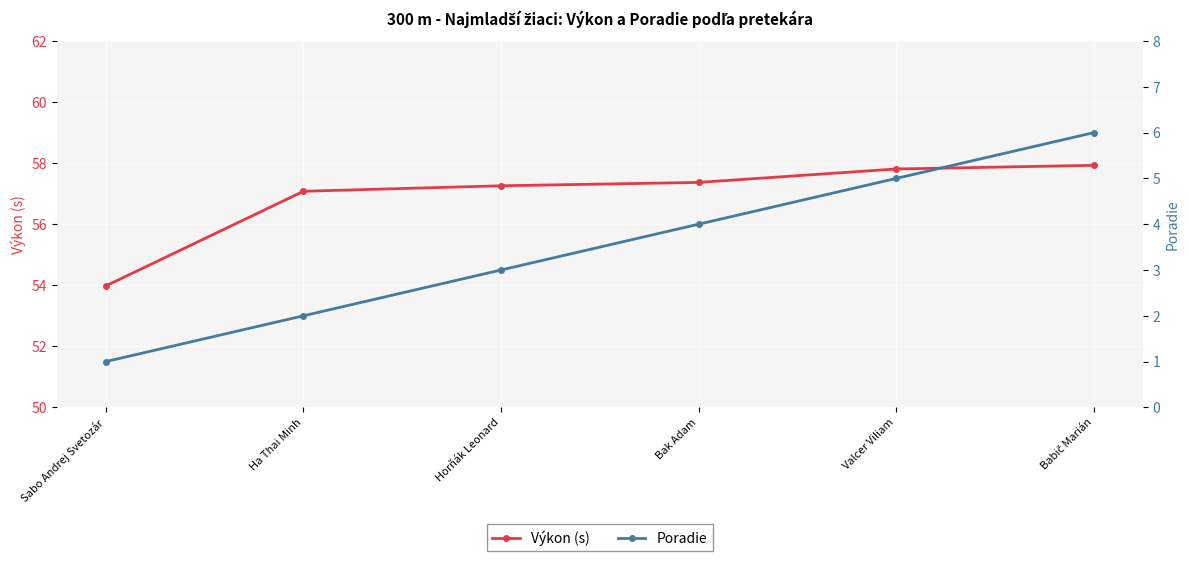

What is the label of the 6th point from the left?

Babič Marián